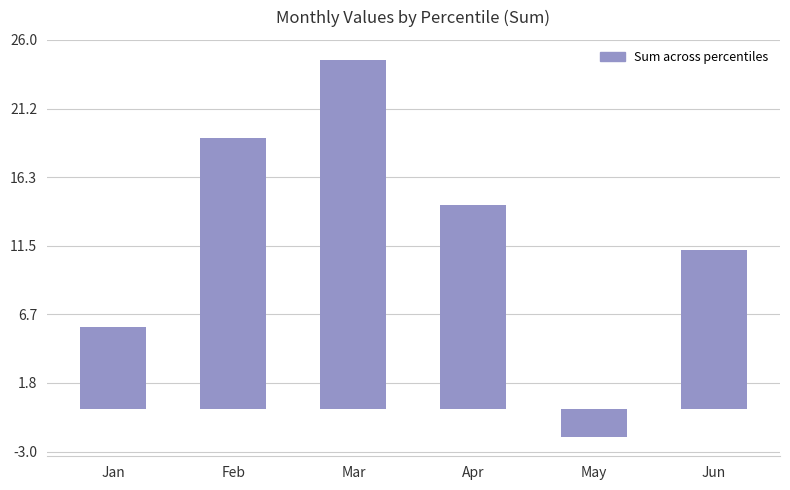

What is the minimum value shown in the chart?

-2.0